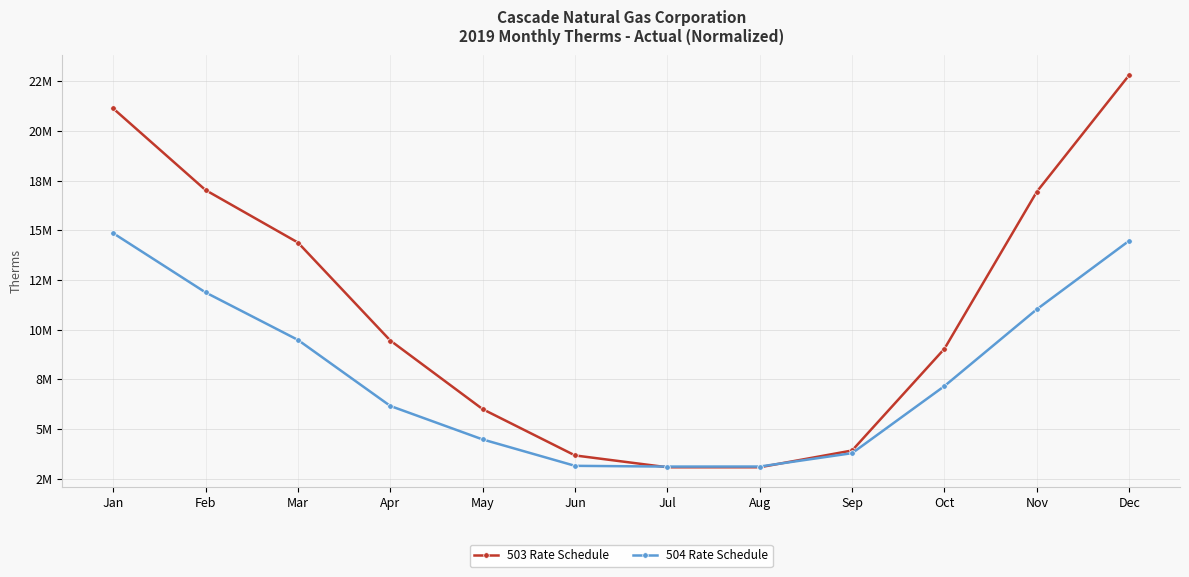

Is it true that 504 Rate Schedule equals 9484536.8 at Mar?

True